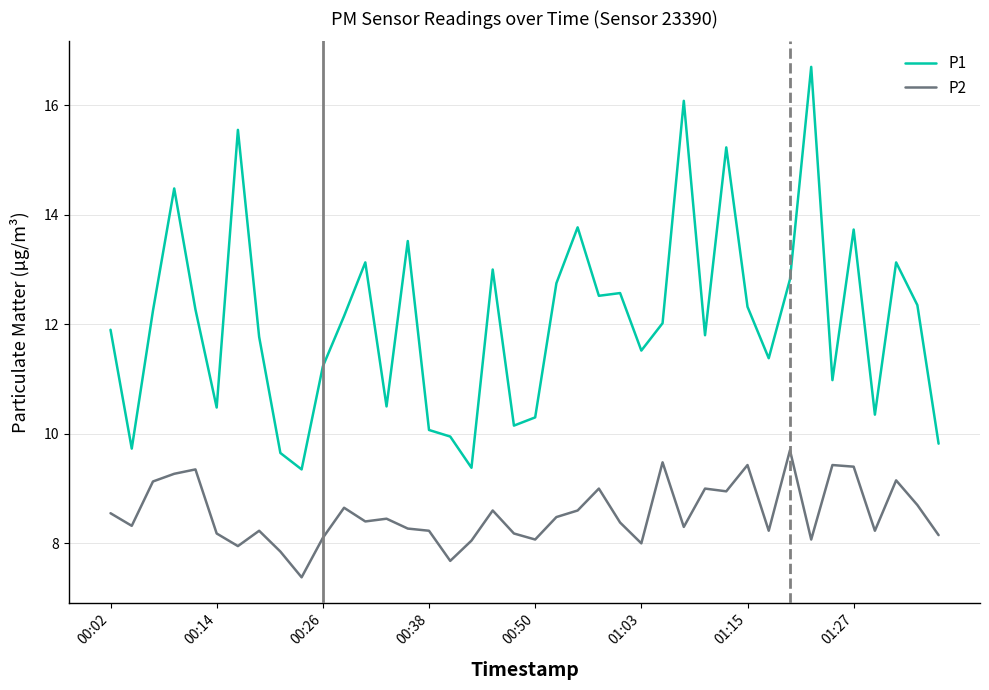

How many lines are shown in the chart?

2